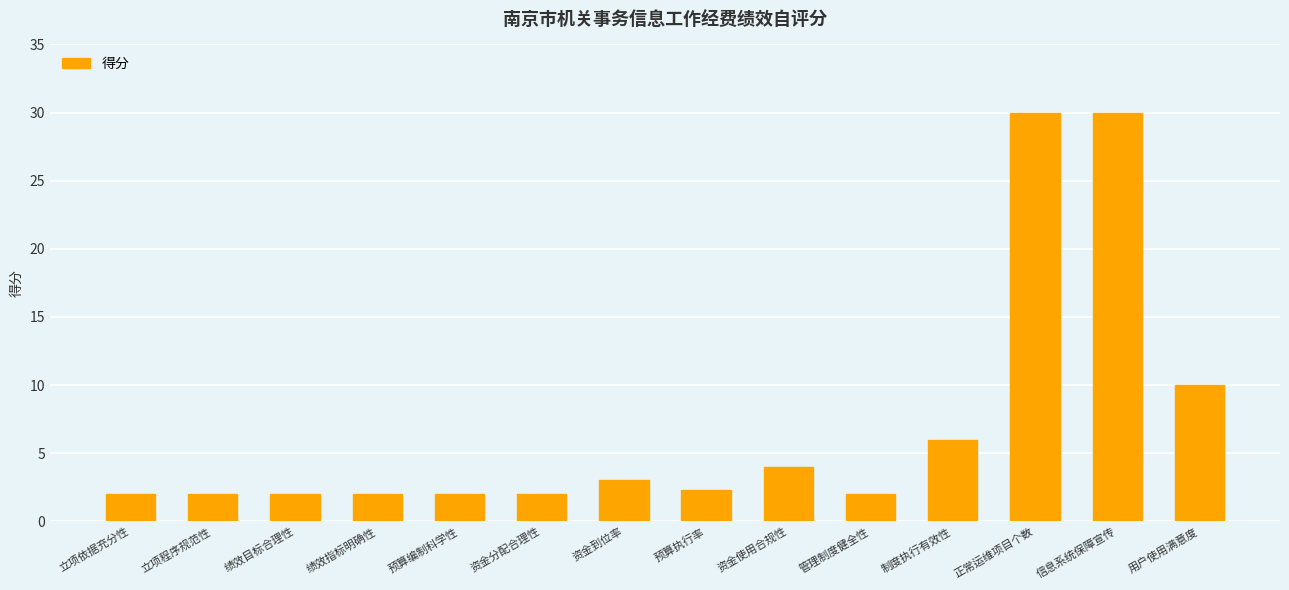

What is the difference between the maximum and minimum values?

28.0